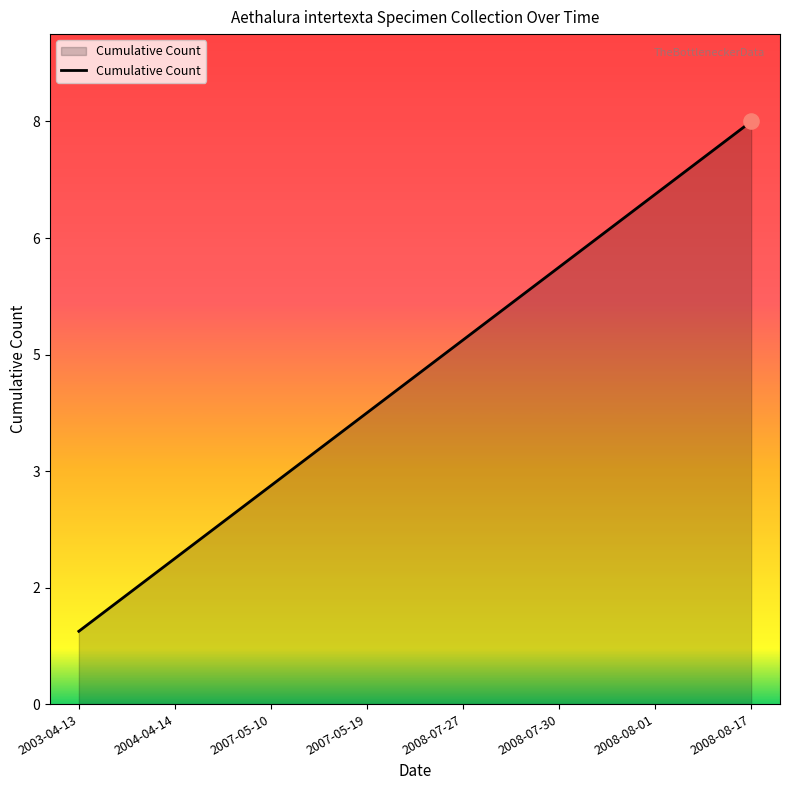

What is the ratio of the value at 2007-05-10 to the value at 2008-07-30?

0.5